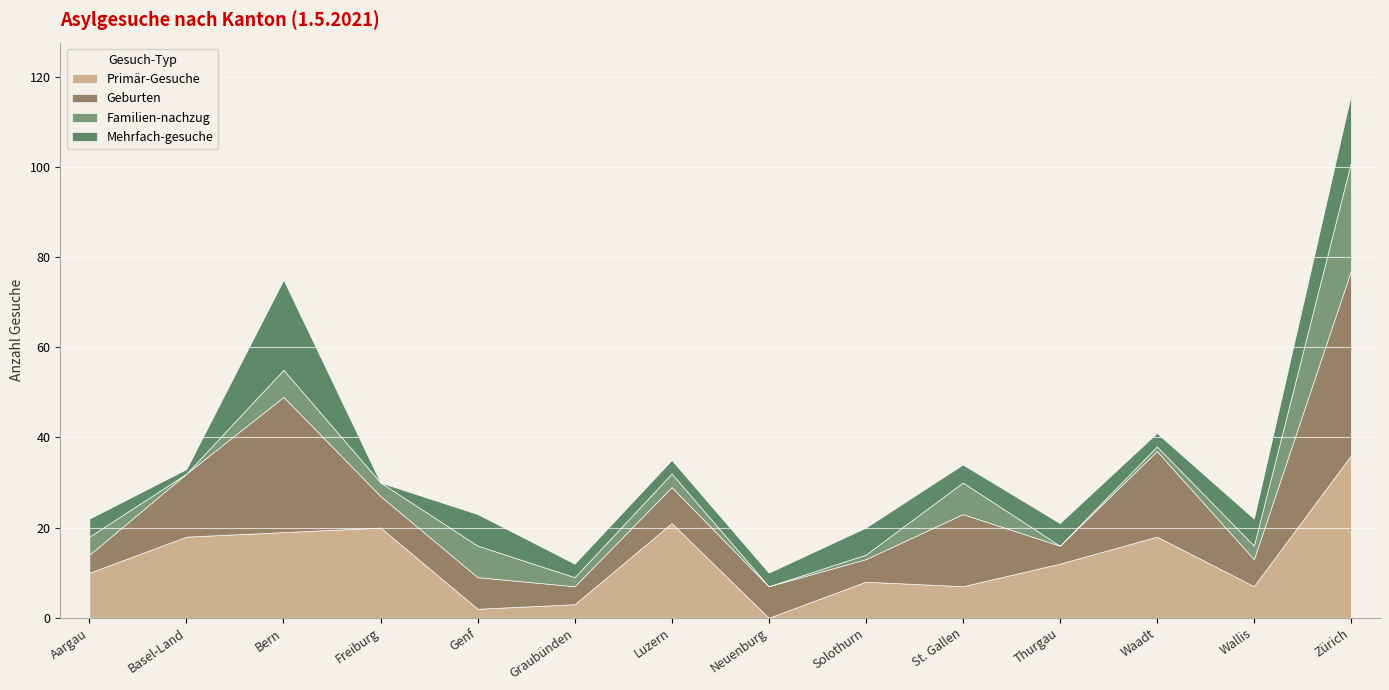

Rank the categories by Geburten value from lowest to highest.

Aargau, Graubünden, Thurgau, Solothurn, Wallis, Freiburg, Genf, Neuenburg, Luzern, Basel-Land, St. Gallen, Waadt, Bern, Zürich